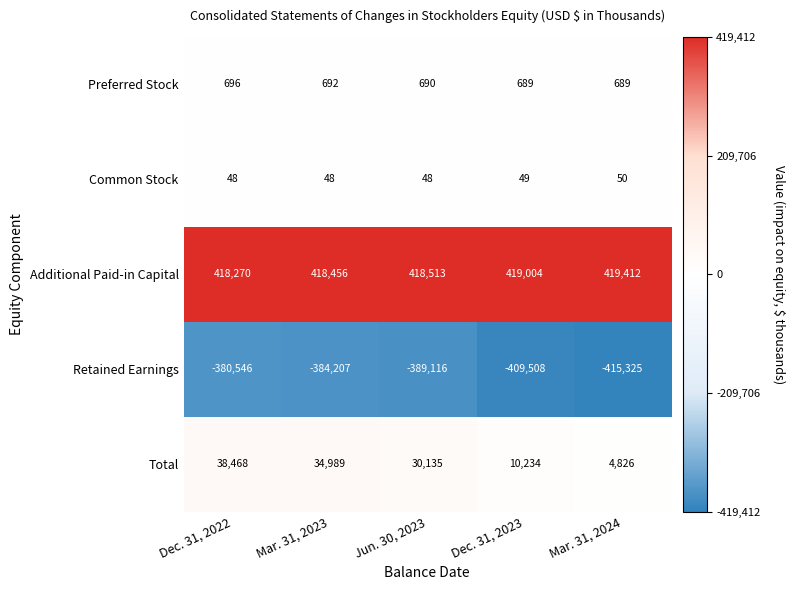

True or false: Preferred Stock has a value of 920 at Mar. 31, 2023.

False